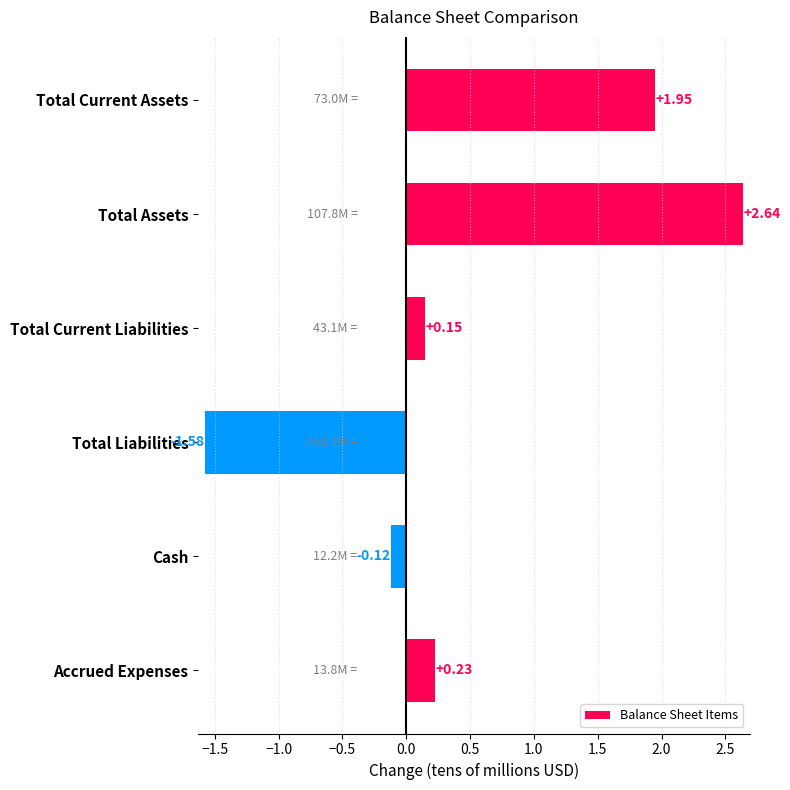

What is the change in value from Total Current Assets to Total Assets?

+0.7